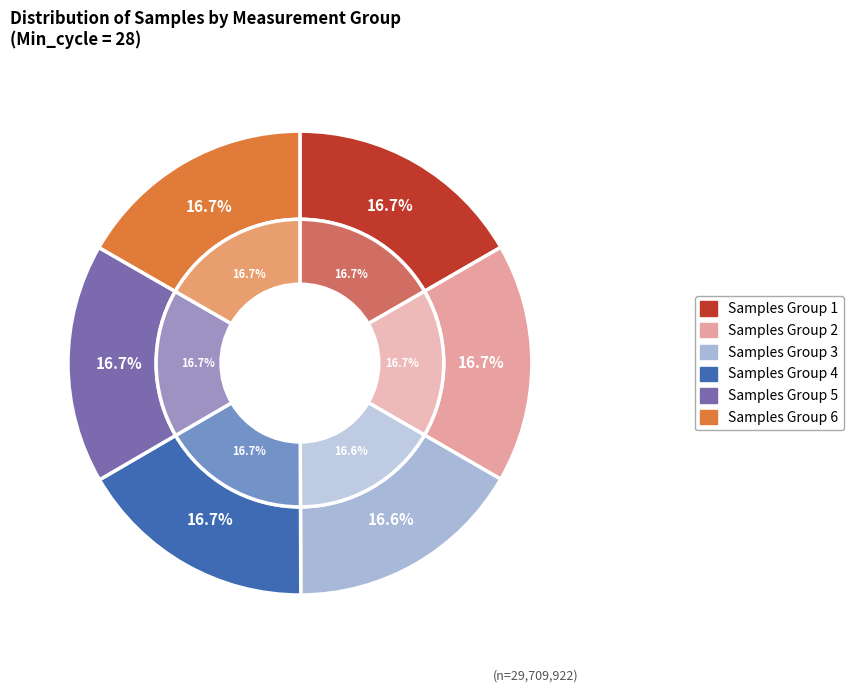

Between 28 and 28, which is larger?

28